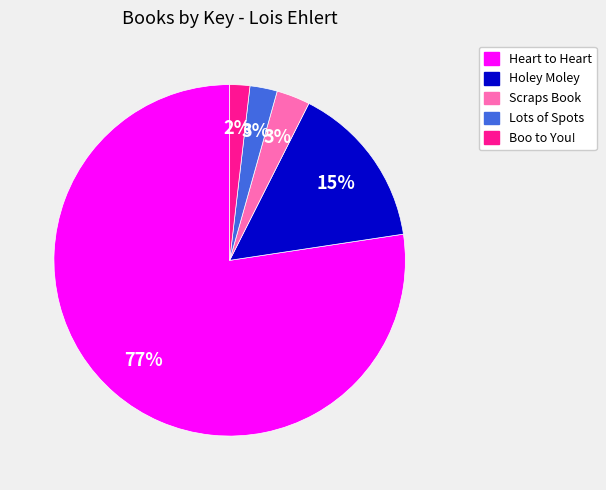

What is the smallest slice in the pie chart?

Boo to You!